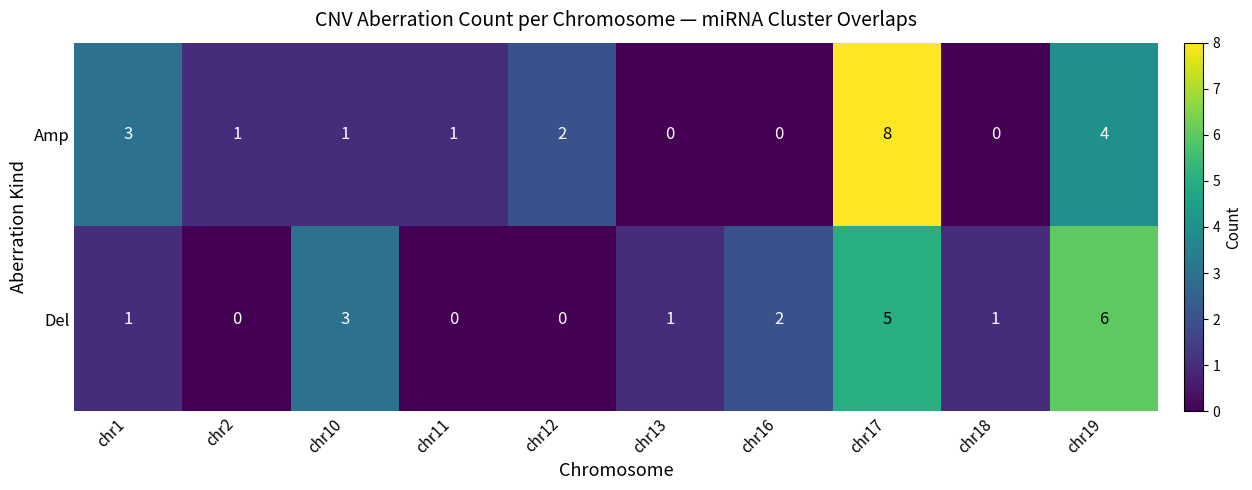

List the series in order of their peak value, lowest first.

Del, Amp